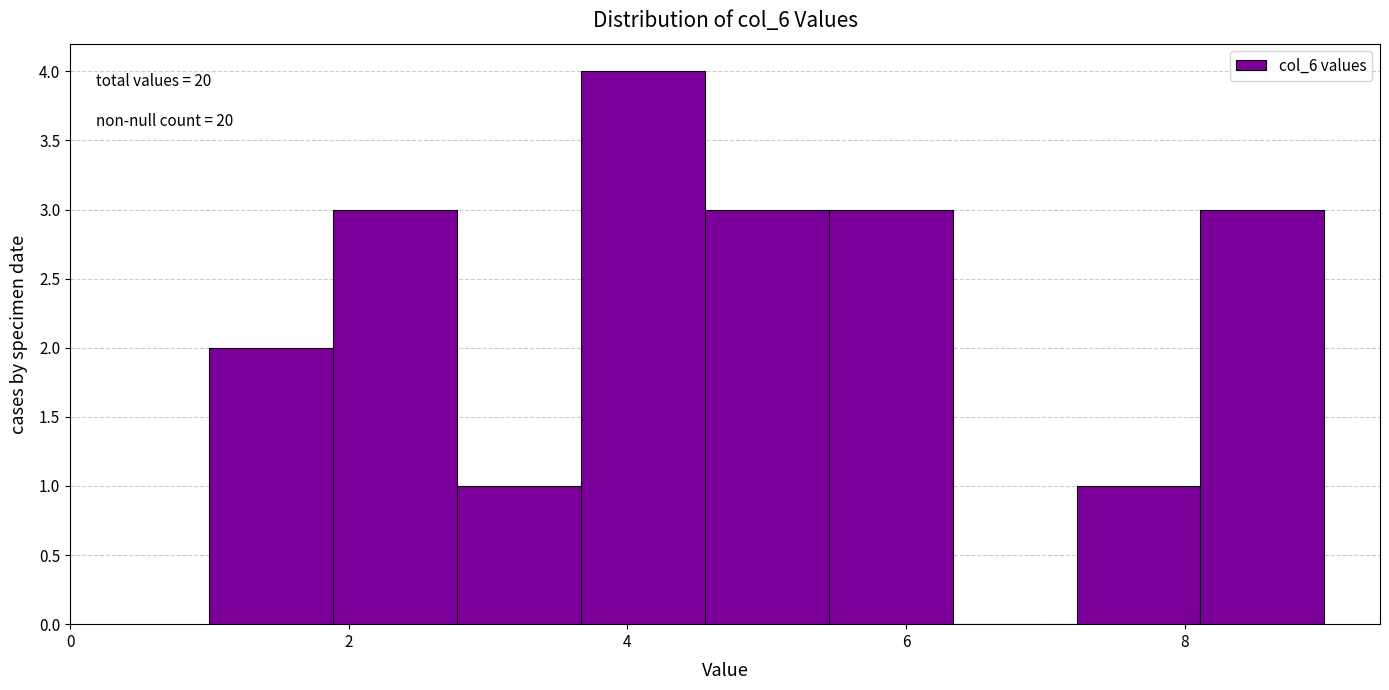

Over which range of the x-axis is the bar tallest?

3.6 to 4.6